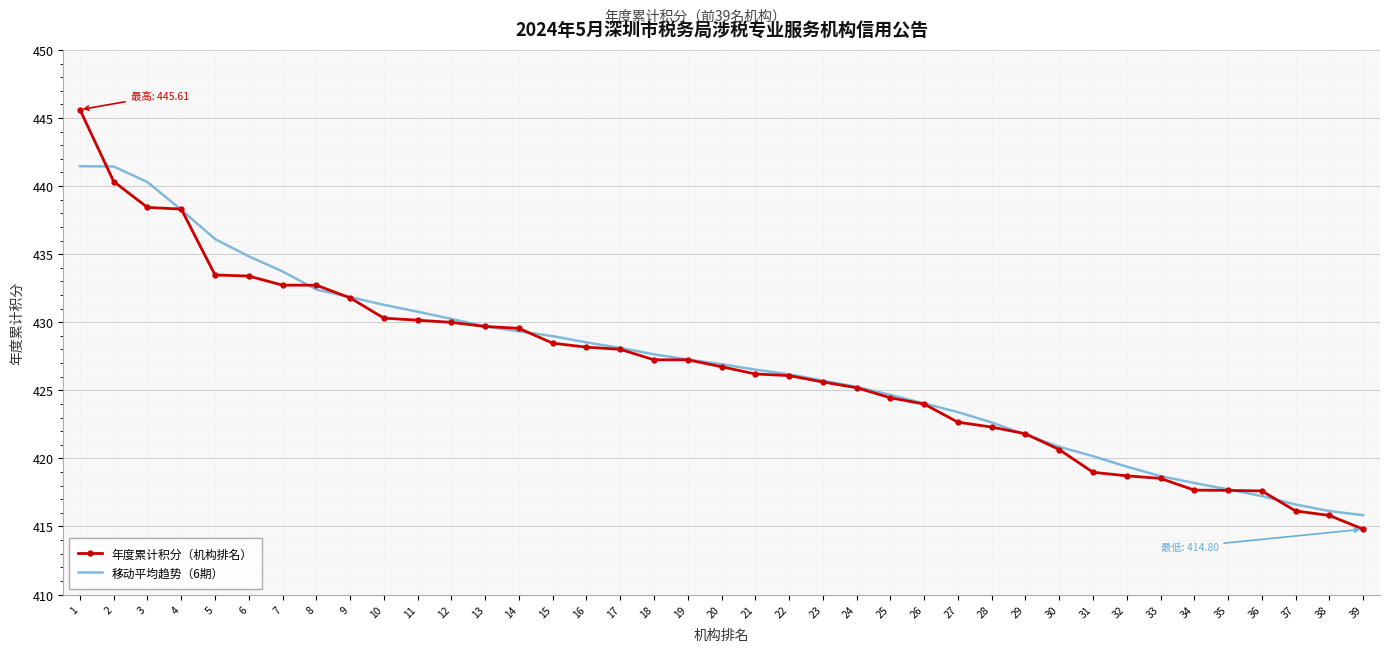

What is the approximate value of 移动平均趋势（6期） at 7?

433.7